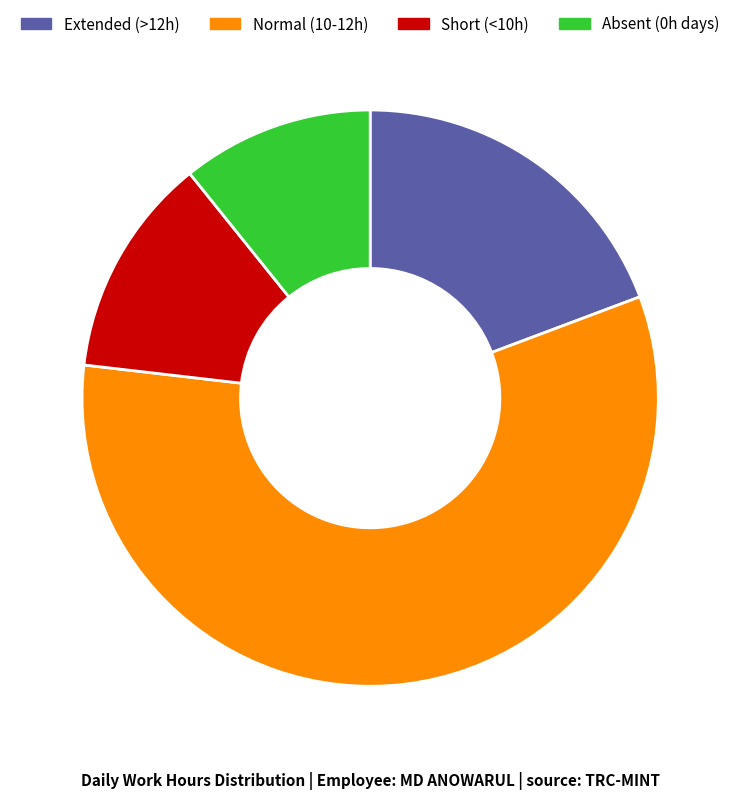

Which has a higher value, Short (<10h) or Normal (10-12h)?

Normal (10-12h)